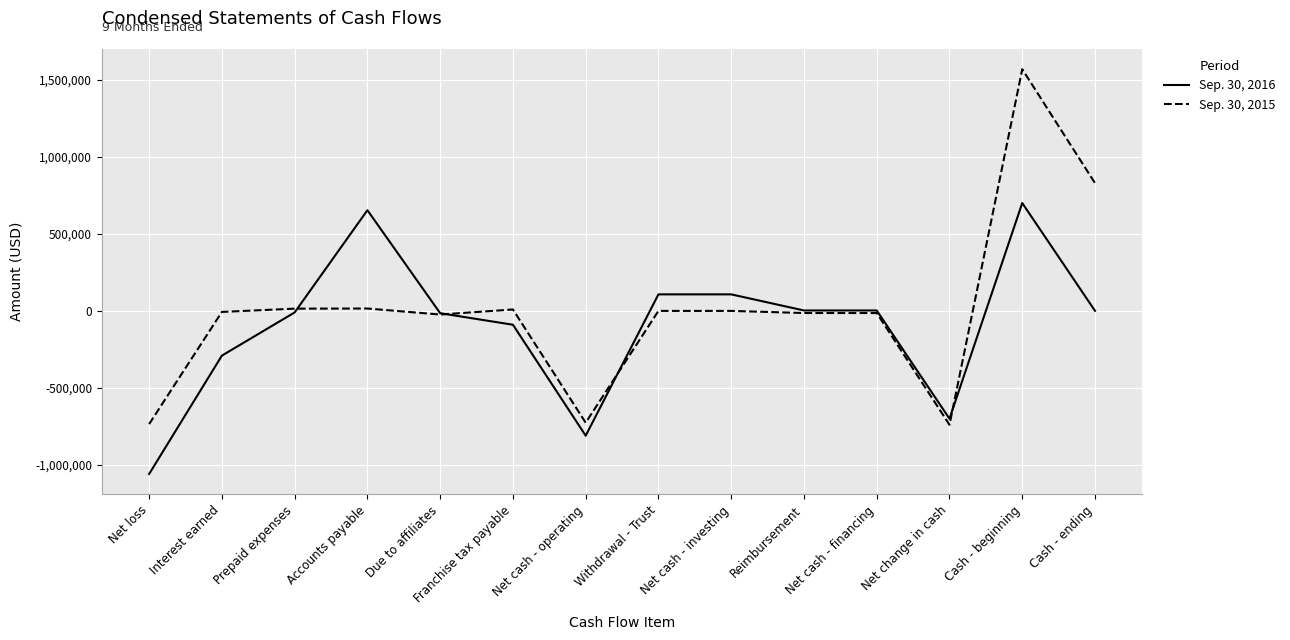

Where is Sep. 30, 2015 nearest to the value 415082?

Accounts payable